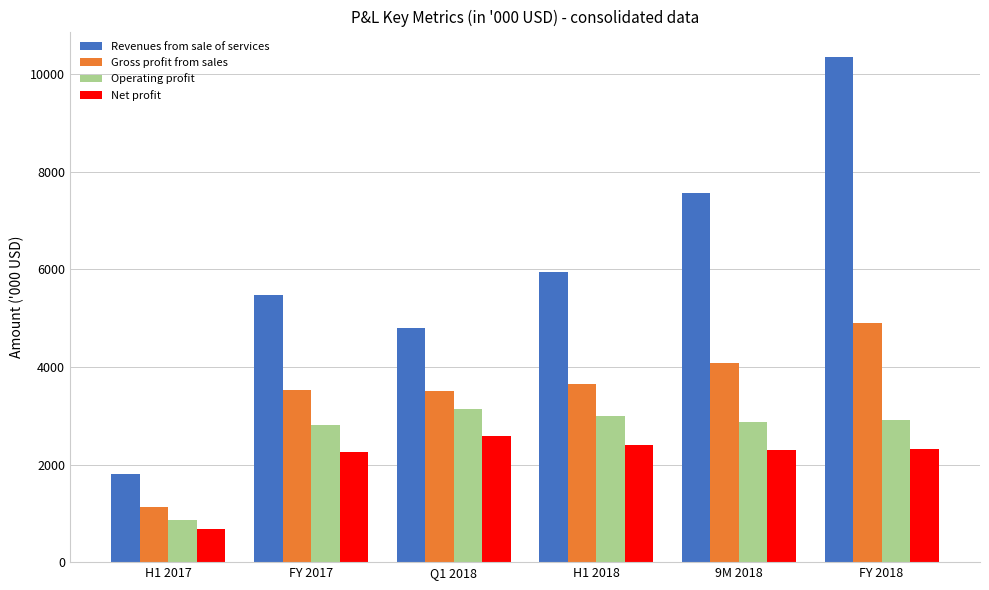

At which label does Revenues from sale of services reach its peak?

FY 2018